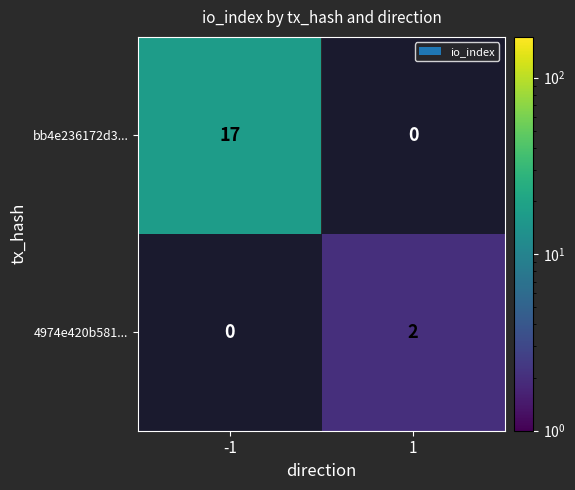

The bb4e236172d3... series shows 0.6 at -1. True or false?

False